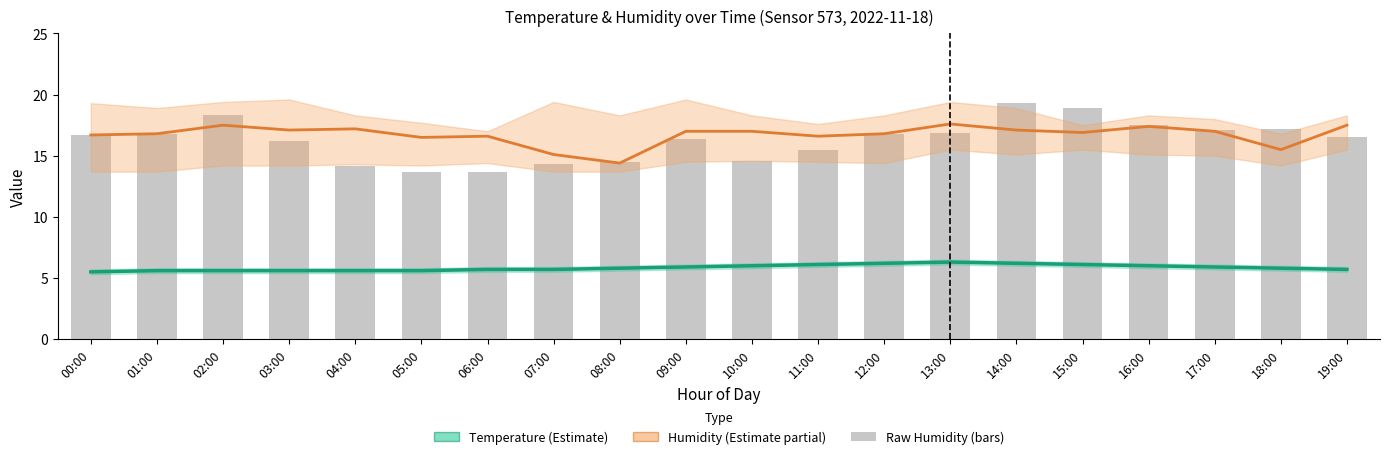

How many groups of bars are there?

20